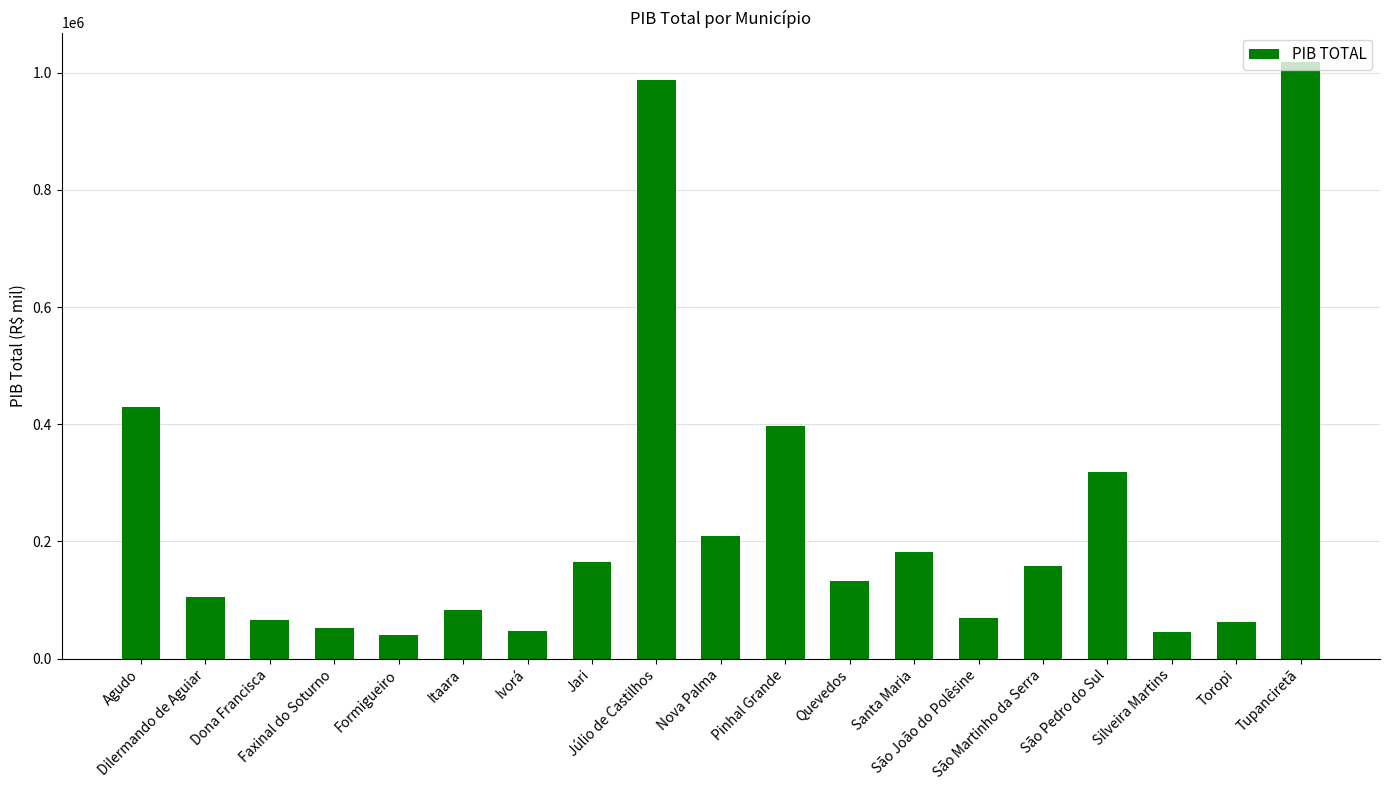

What is the greatest value displayed?

1017709.3